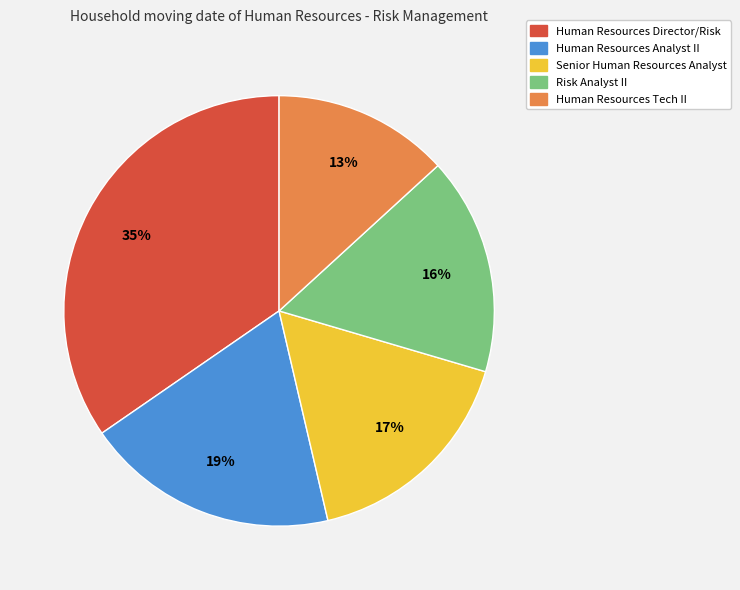

Is there any slice that represents more than half of the pie?

No